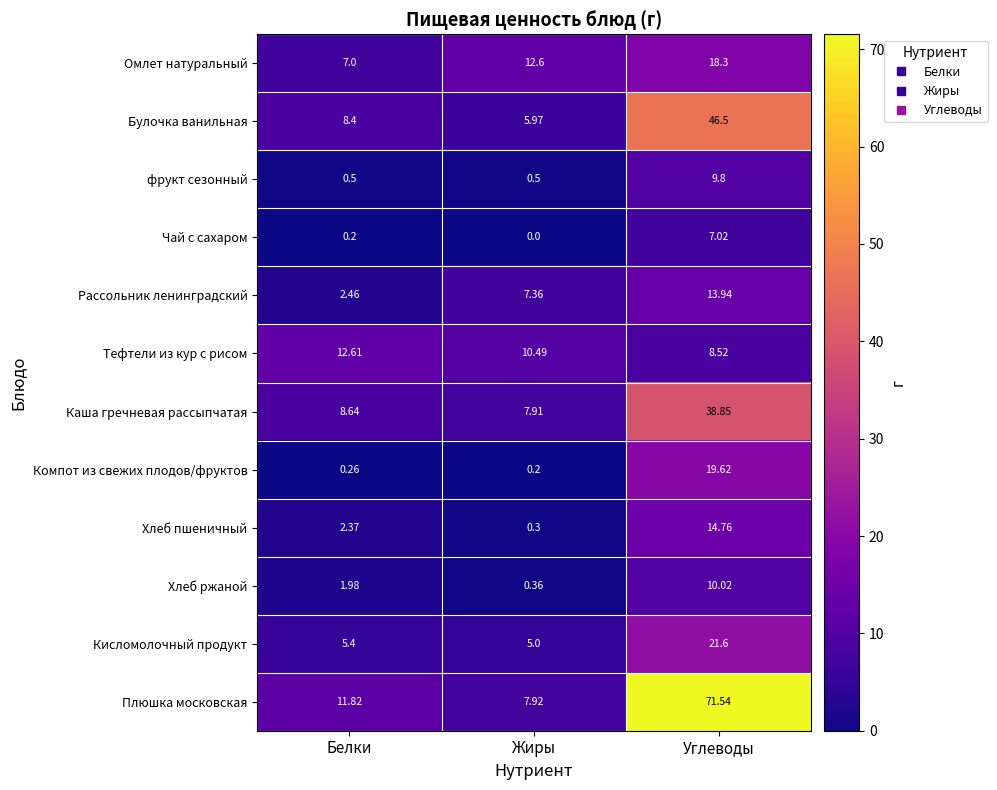

Is the value of фрукт сезонный at Белки greater than the value of Чай с сахаром at Жиры?

Yes